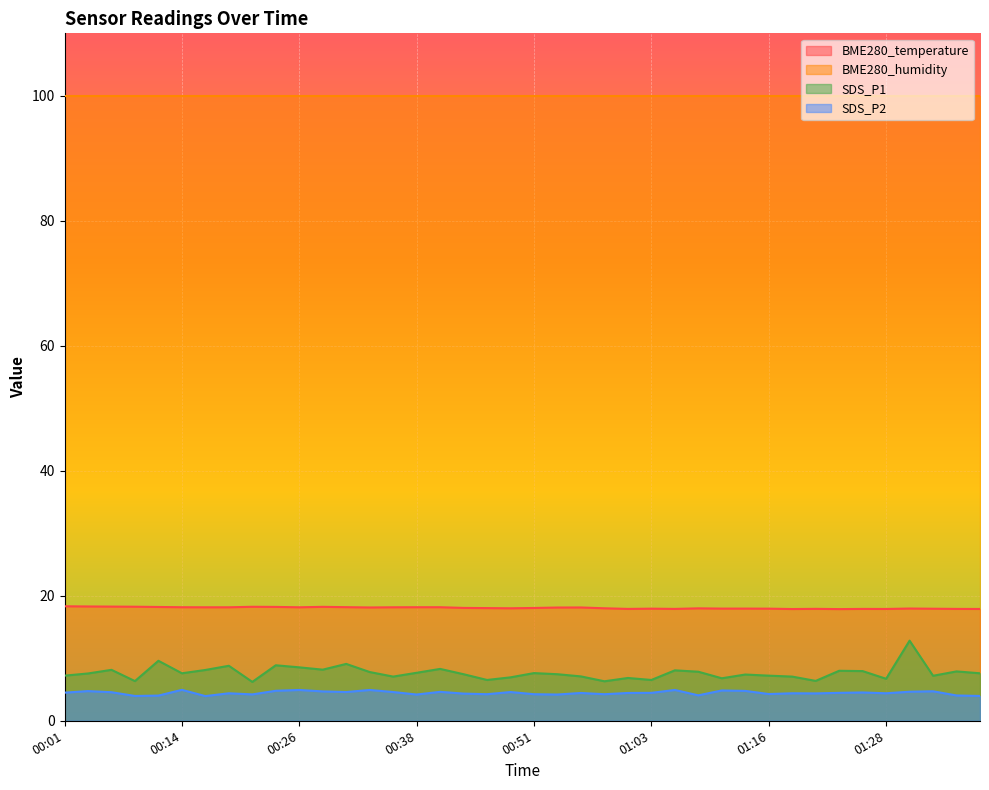

What position from the right is 00:31?

28